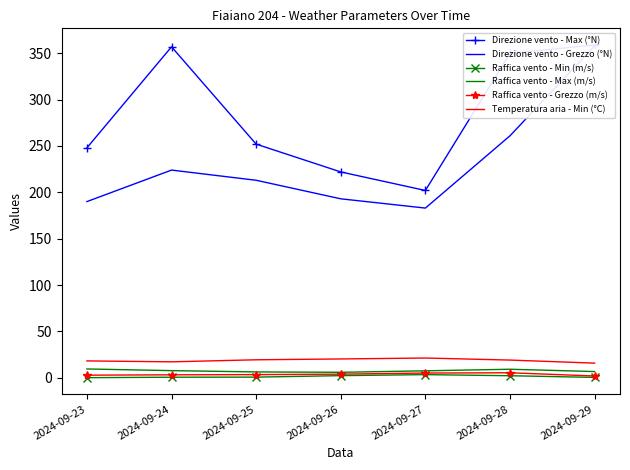

What is the value of the Raffica vento - Grezzo (m/s) point at the 1st from the left?

2.7